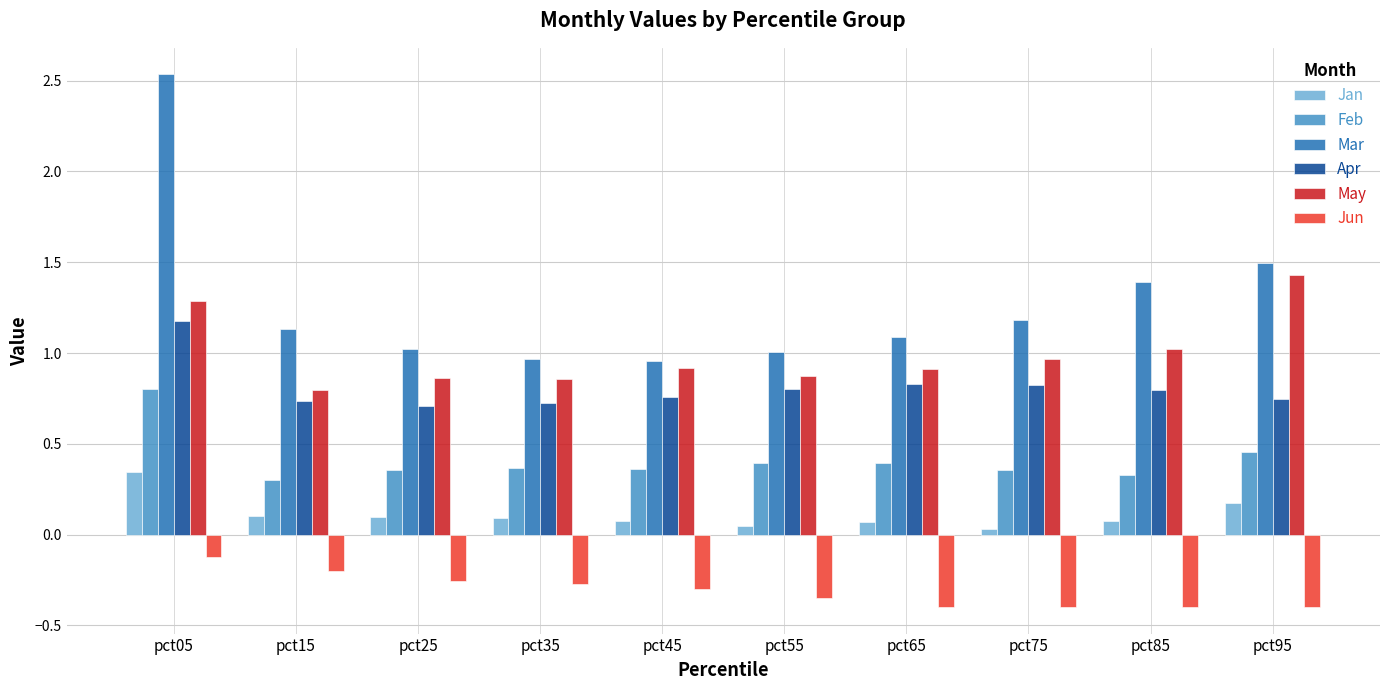

At which label does May reach its peak?

pct95